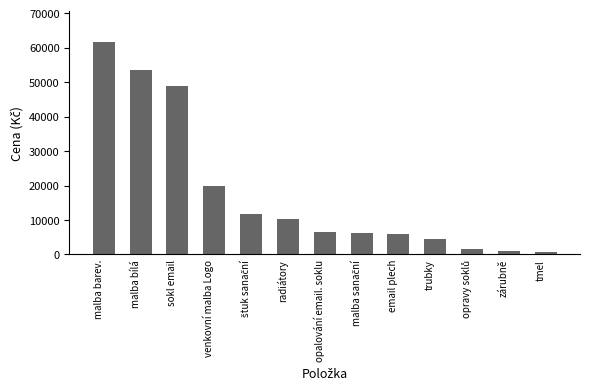

Between opalování email. soklu and tmel, which is larger?

opalování email. soklu